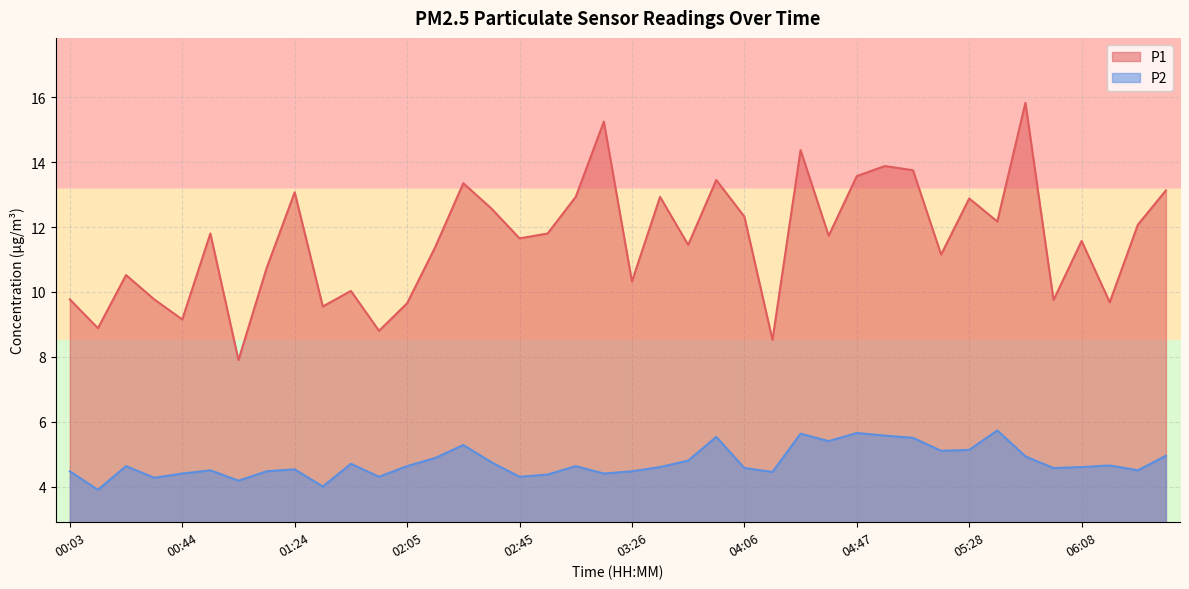

In P2, how many points are higher than both neighbors (excluding endpoints)?

11